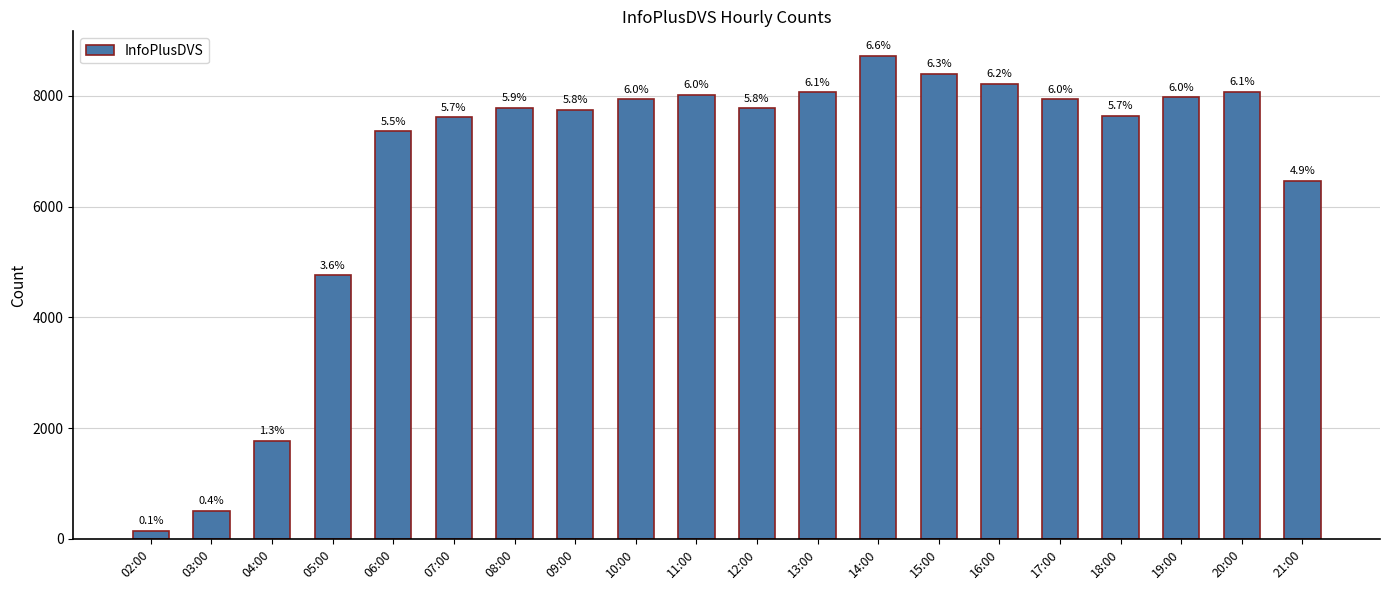

What is the minimum value shown in the chart?

146